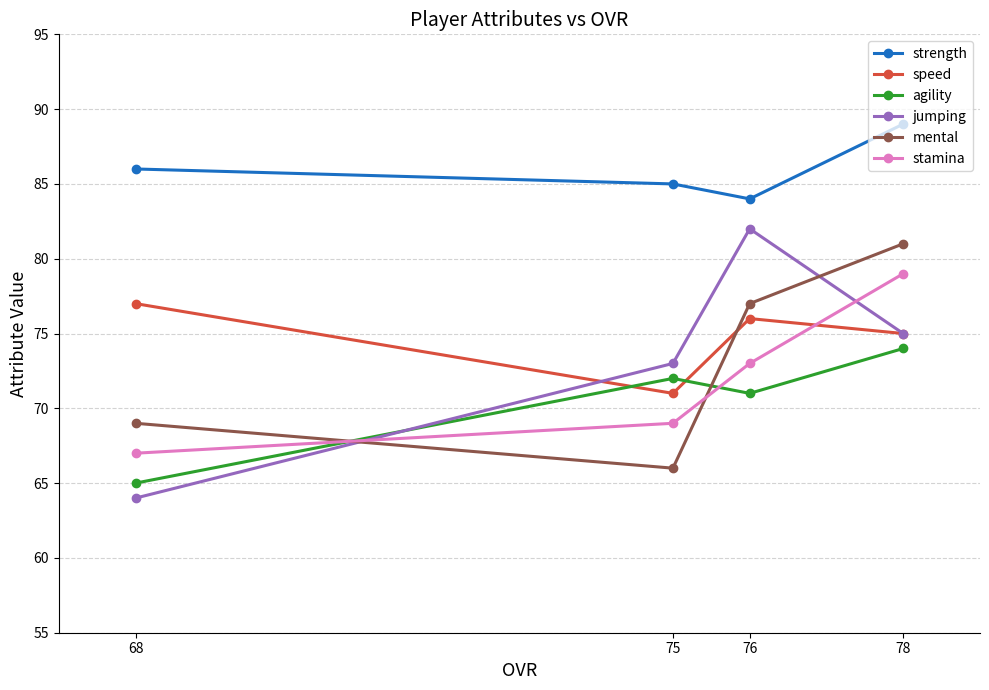

Is this an area chart (filled region under the line)?

No